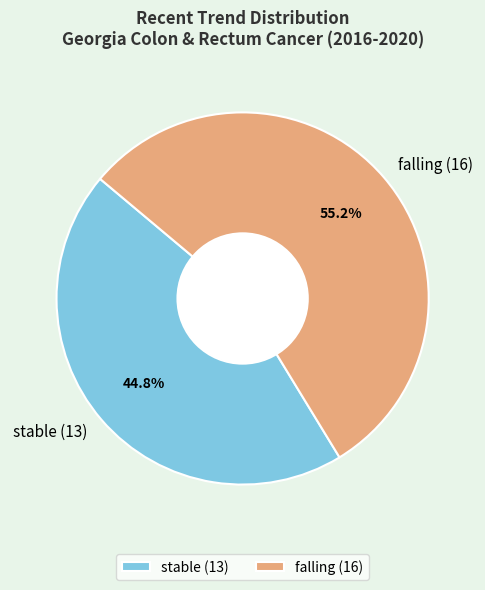

Which slice represents more than half of the pie?

falling (16)